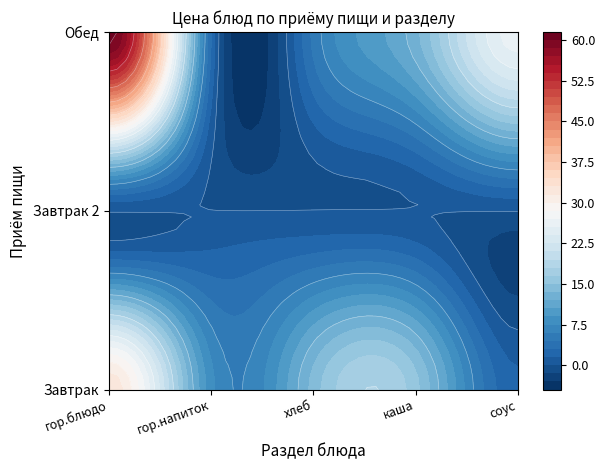

Reading right to left, extract all data points from this chart.

Завтрак: соус=1.9	каша=15.5	хлеб=14.1	гор.напиток=8.0	гор.блюдо=32.5
Завтрак 2: соус=0.0	каша=0.0	хлеб=0.0	гор.напиток=0.0	гор.блюдо=0.0
Обед: соус=26.3	каша=13.0	хлеб=4.9	гор.напиток=3.0	гор.блюдо=60.8